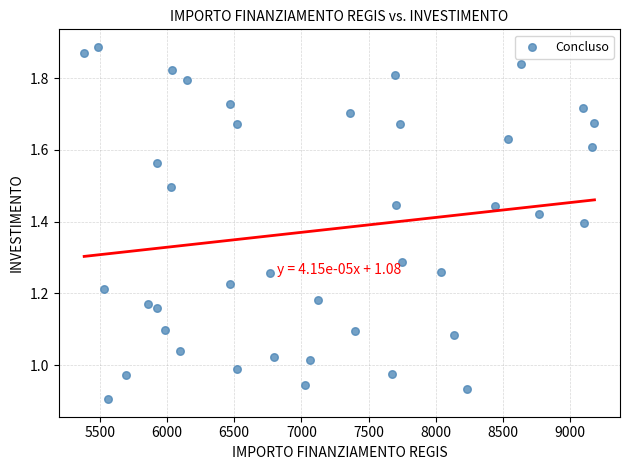

What is the range of X values (max minus min)?

3797.3